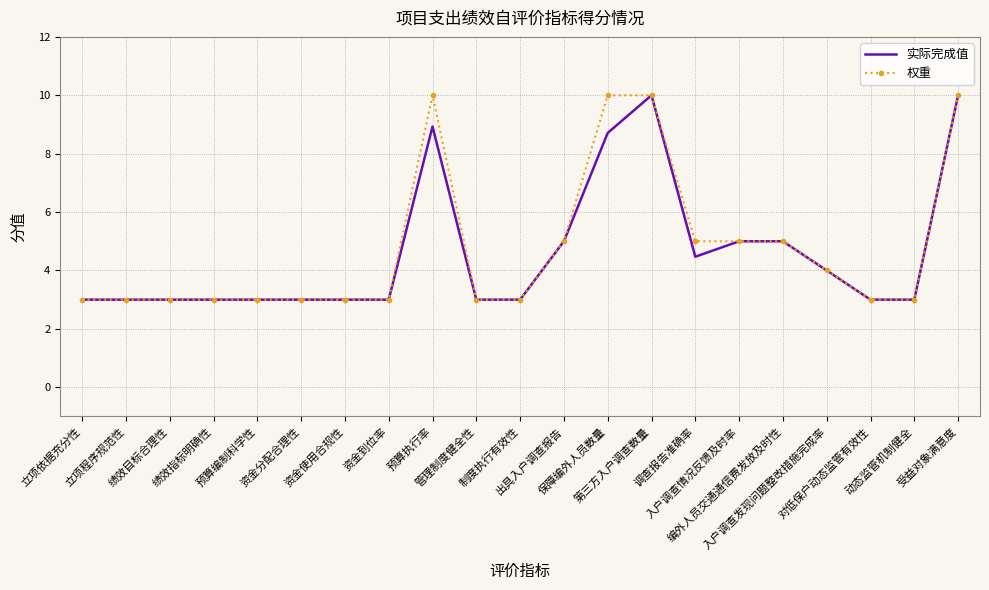

What is the maximum value shown in the chart?

10.0